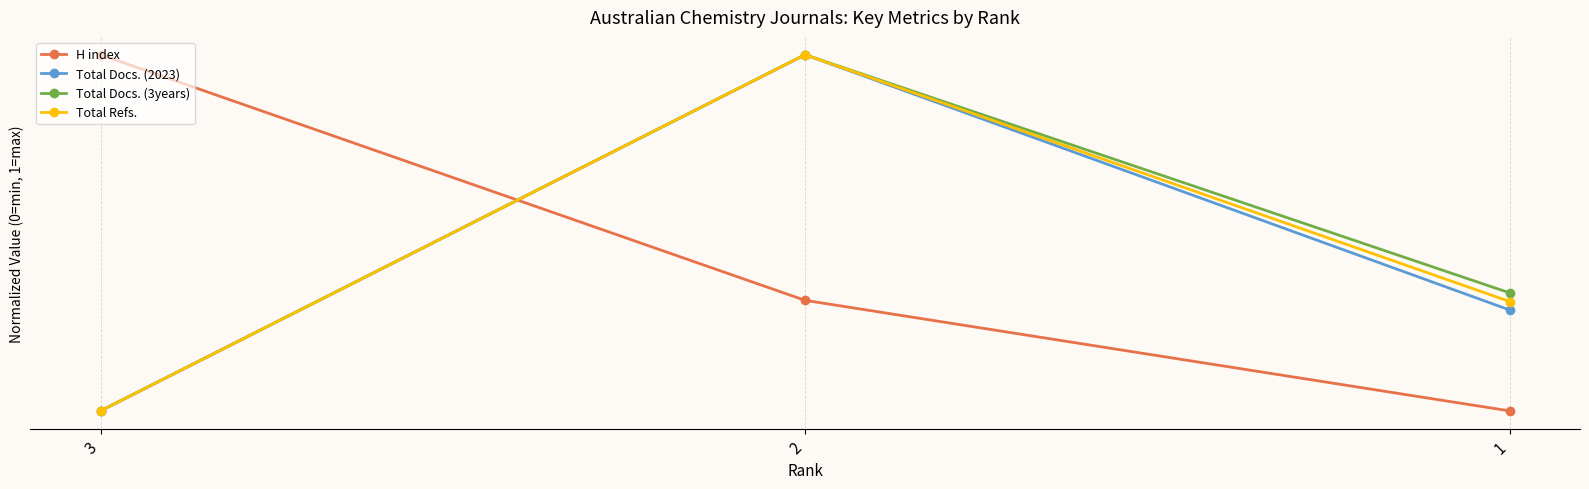

At how many categories does at least one series exceed 0?

3